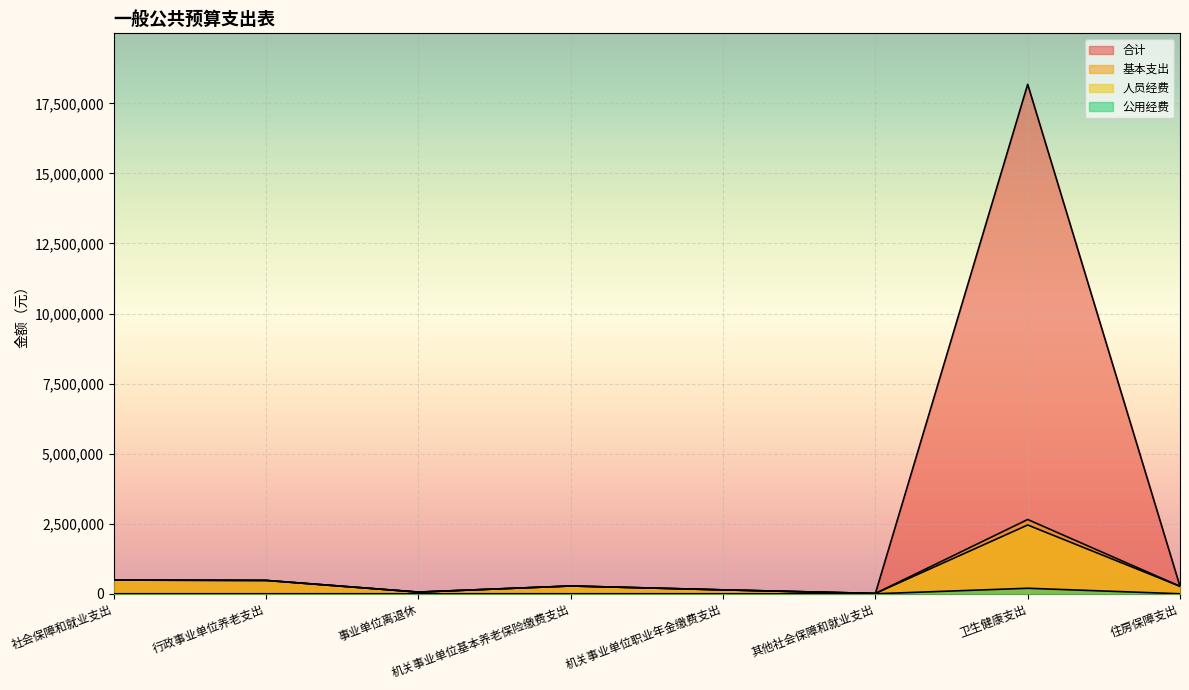

At how many categories does at least one series exceed 9920688?

1